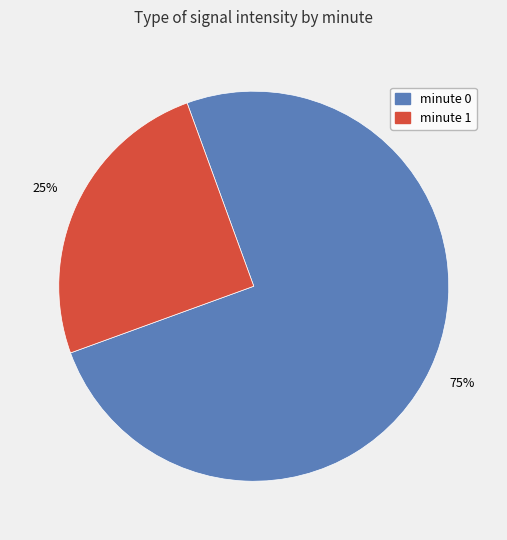

To the nearest percent, what is the combined percentage of minute 1 and minute 0?

100%